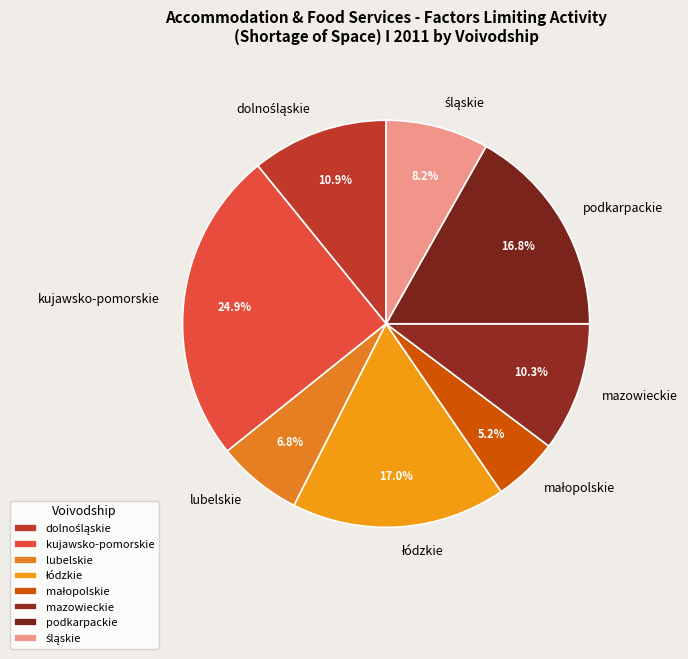

To the nearest percent, what percentage of the pie is lubelskie?

7%